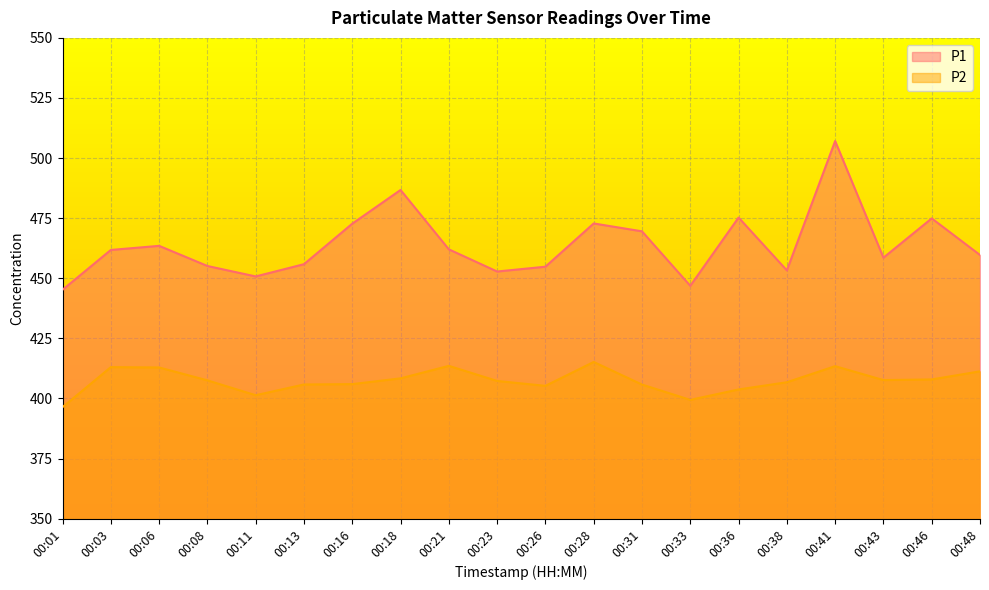

Which label corresponds to the smallest value in the chart?

00:01